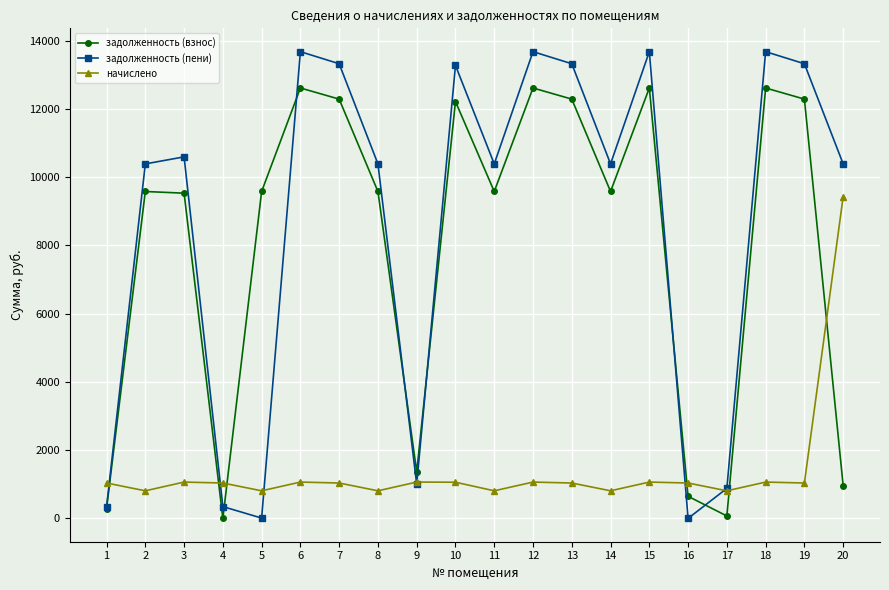

What is the difference between the second highest and second lowest values in the начислено series?

256.0